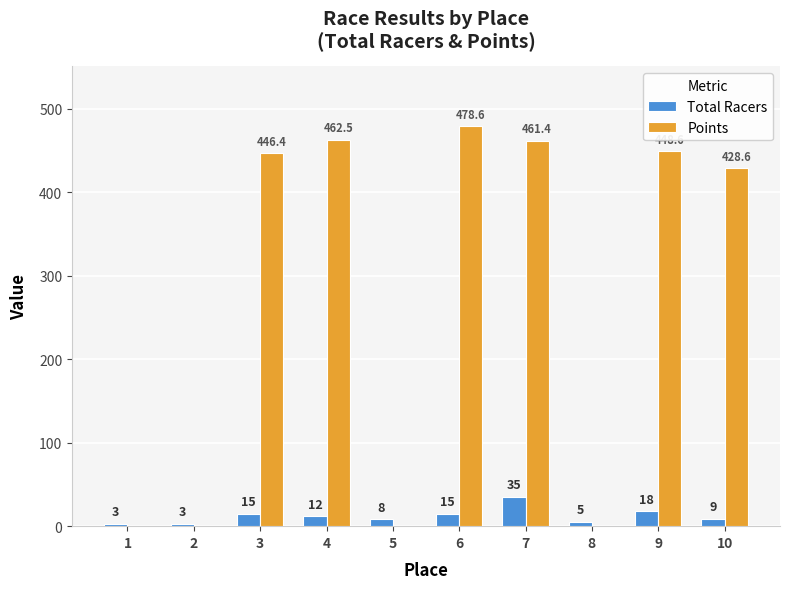

What are all the series names shown in the legend?

Total Racers, Points